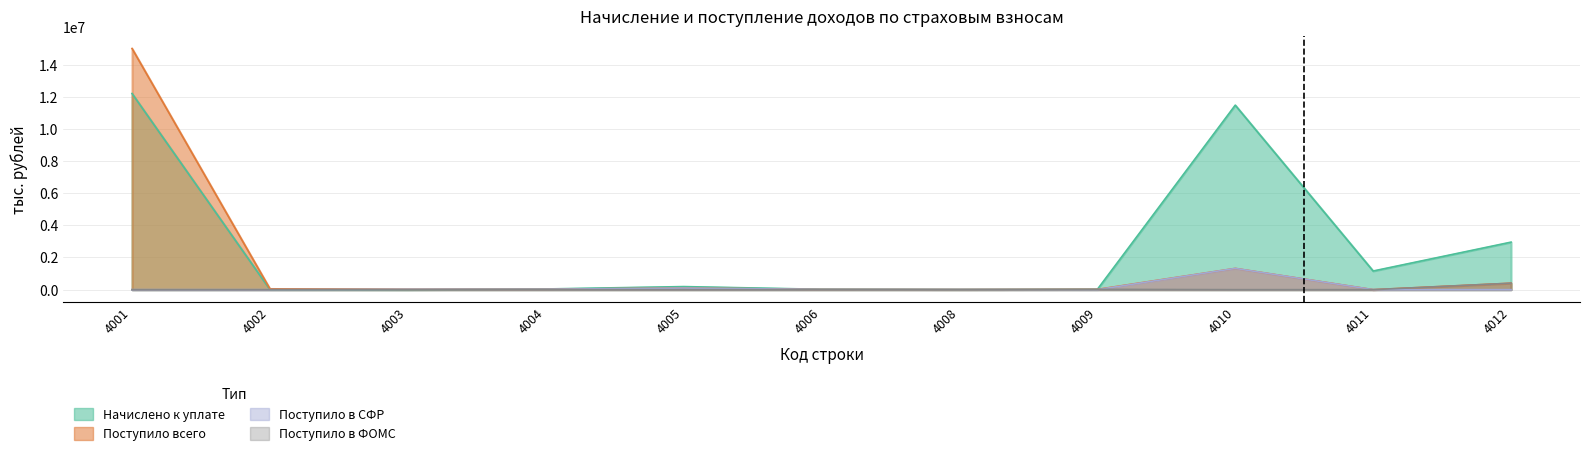

How many positive values does the Поступило в ФОМС series have?

2